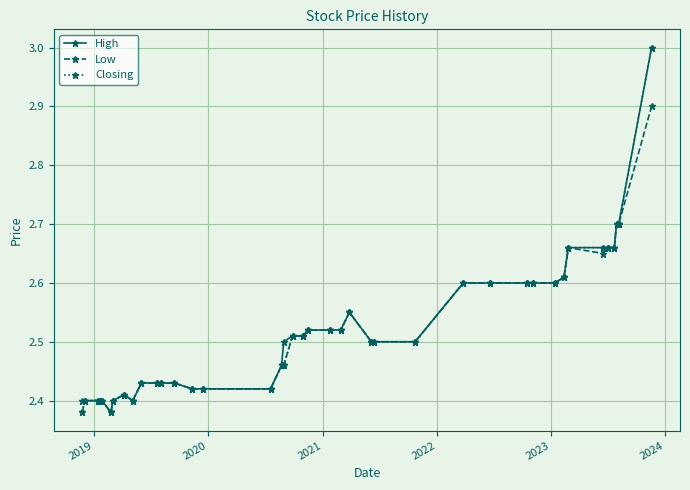

At how many categories does at least one series exceed 2?

40